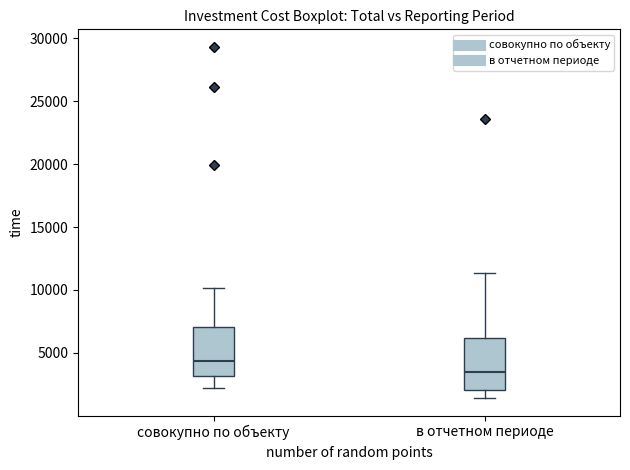

Which box's median line is the lowest?

в отчетном периоде